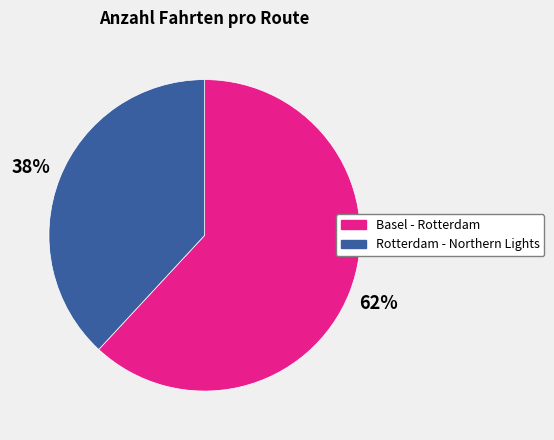

Count the number of slices in the pie.

2